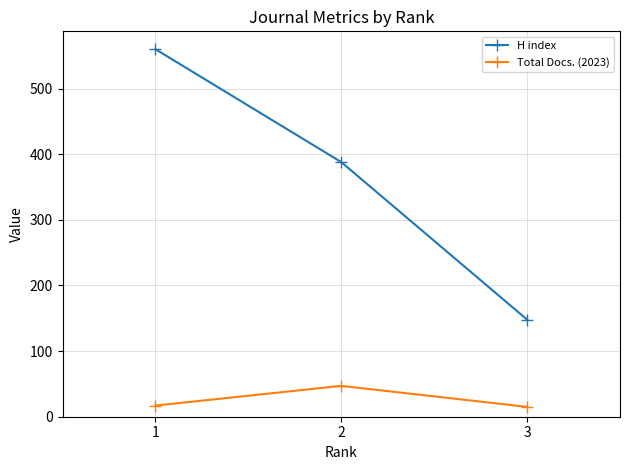

List the series in order of their peak value, highest first.

H index, Total Docs. (2023)